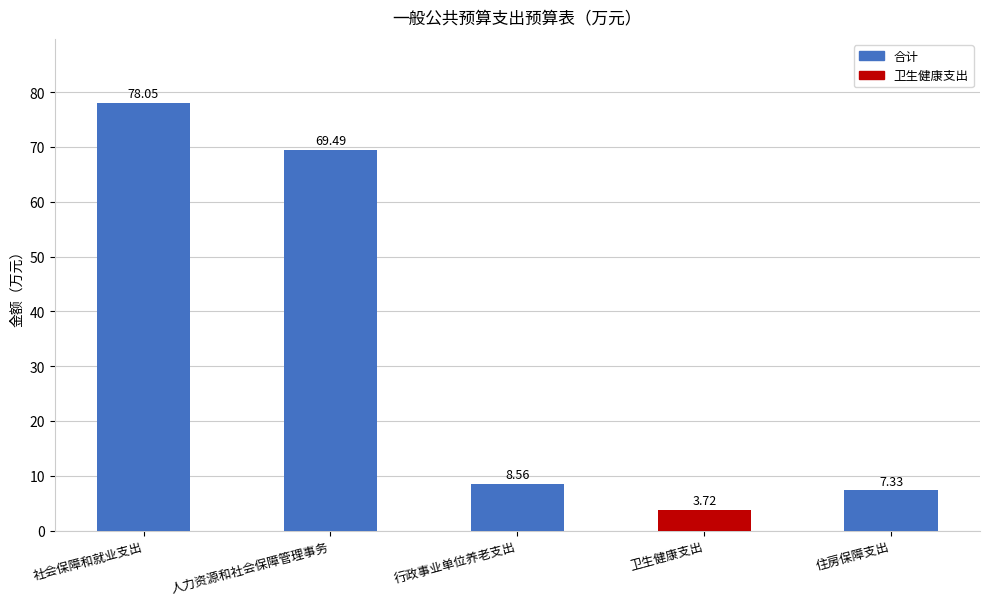

What is the change in value from 人力资源和社会保障管理事务 to 卫生健康支出?

-65.8